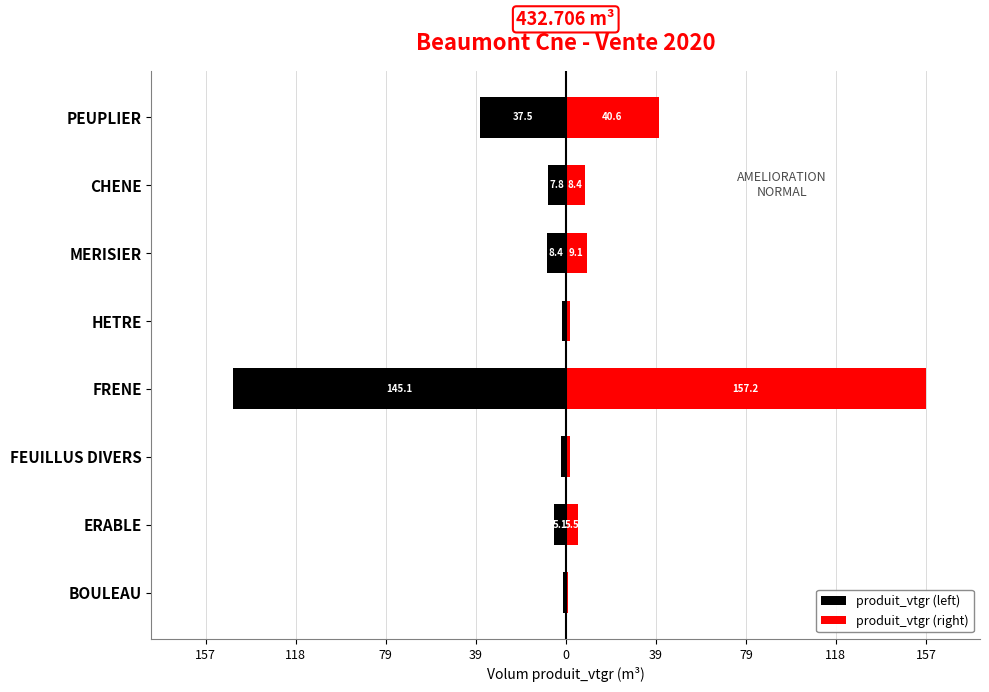

Which has a higher value, MERISIER or FRENE?

MERISIER